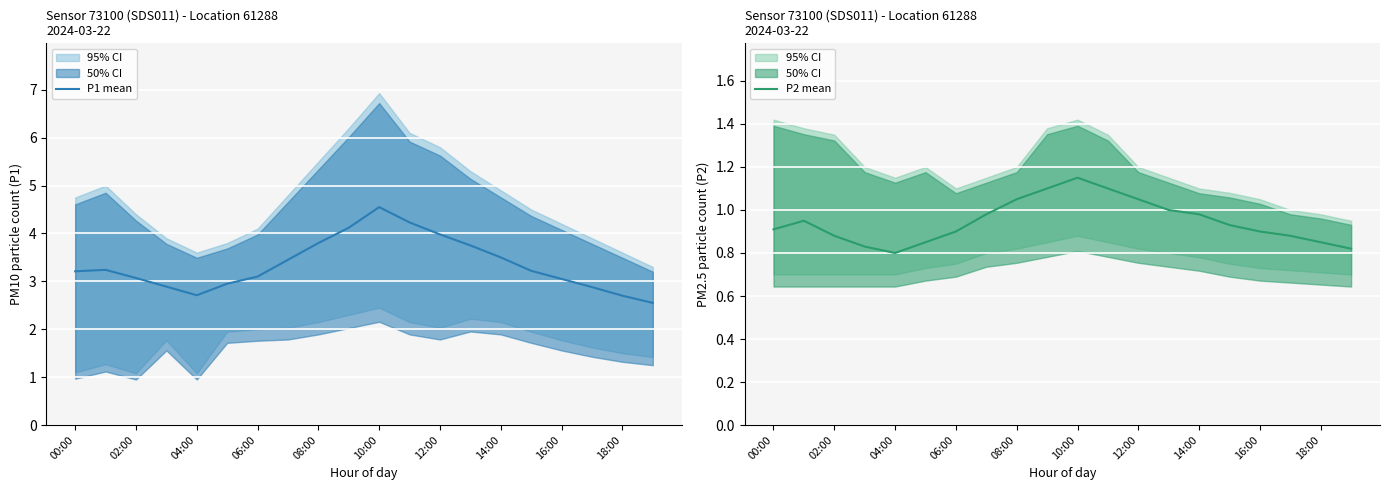

True or false: P1 mean has a value of 0.8 at 15.

False